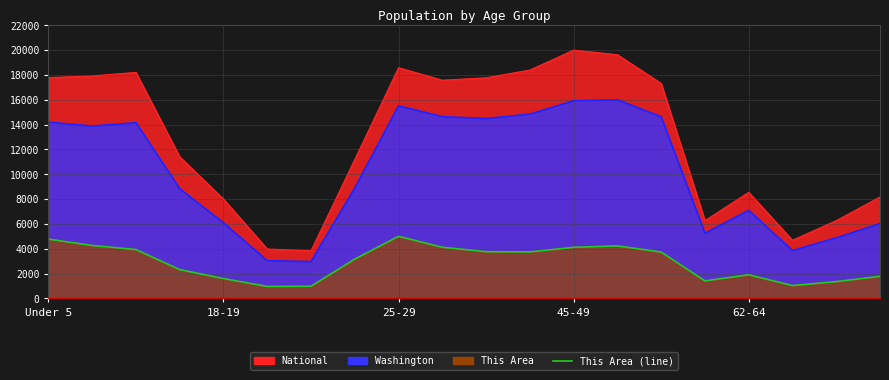

What is the difference between the maximum and minimum values in the This Area series?

4038.9